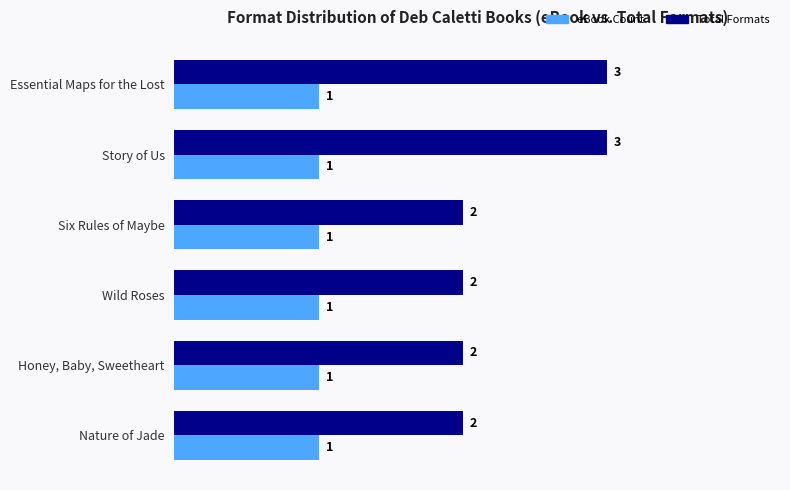

Which series changed the most between Story of Us and Six Rules of Maybe?

Total Formats